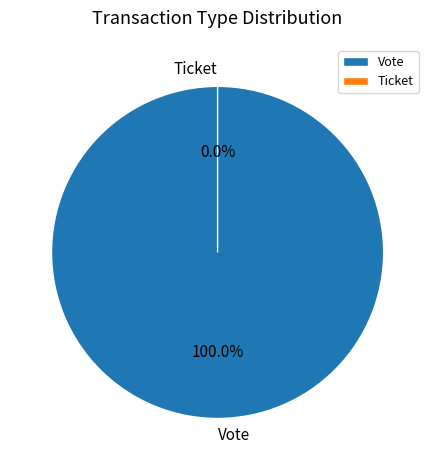

How many segments does this pie chart have?

2